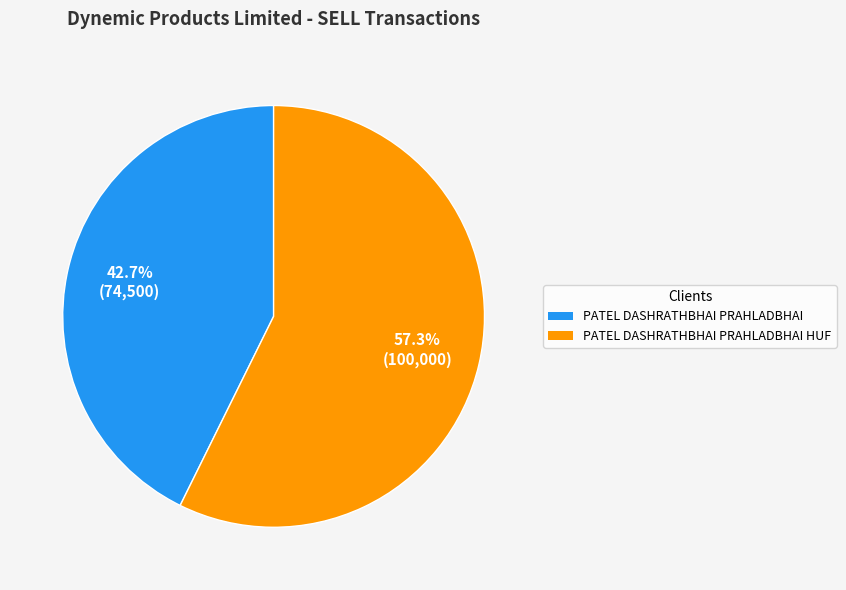

True or false: PATEL DASHRATHBHAI PRAHLADBHAI HUF accounts for 57% of the total.

True